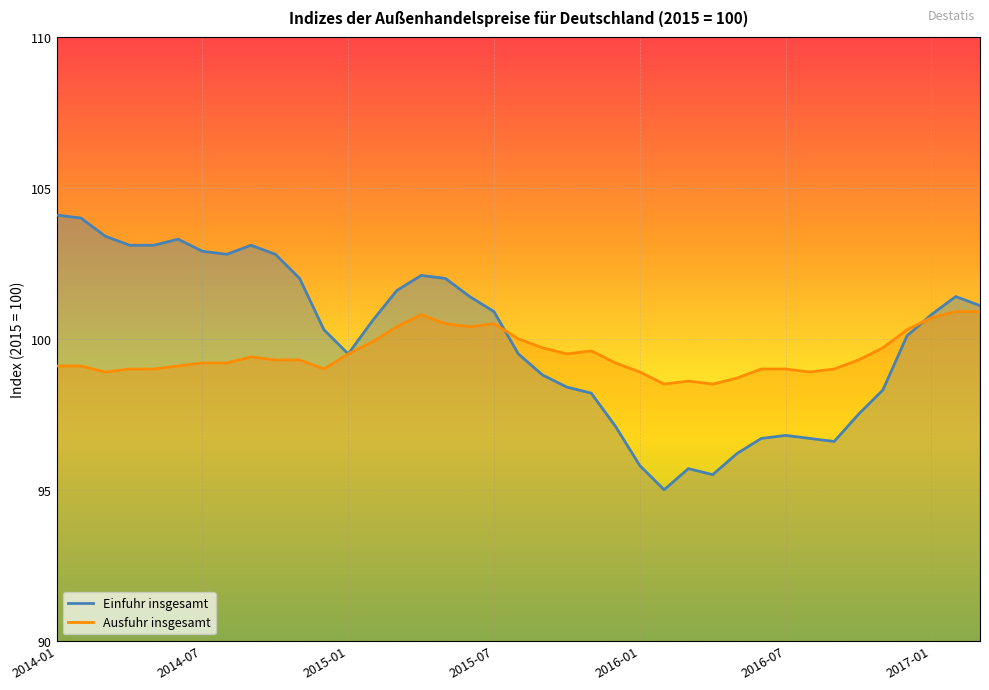

What are all the series names shown in the legend?

Einfuhr insgesamt, Ausfuhr insgesamt